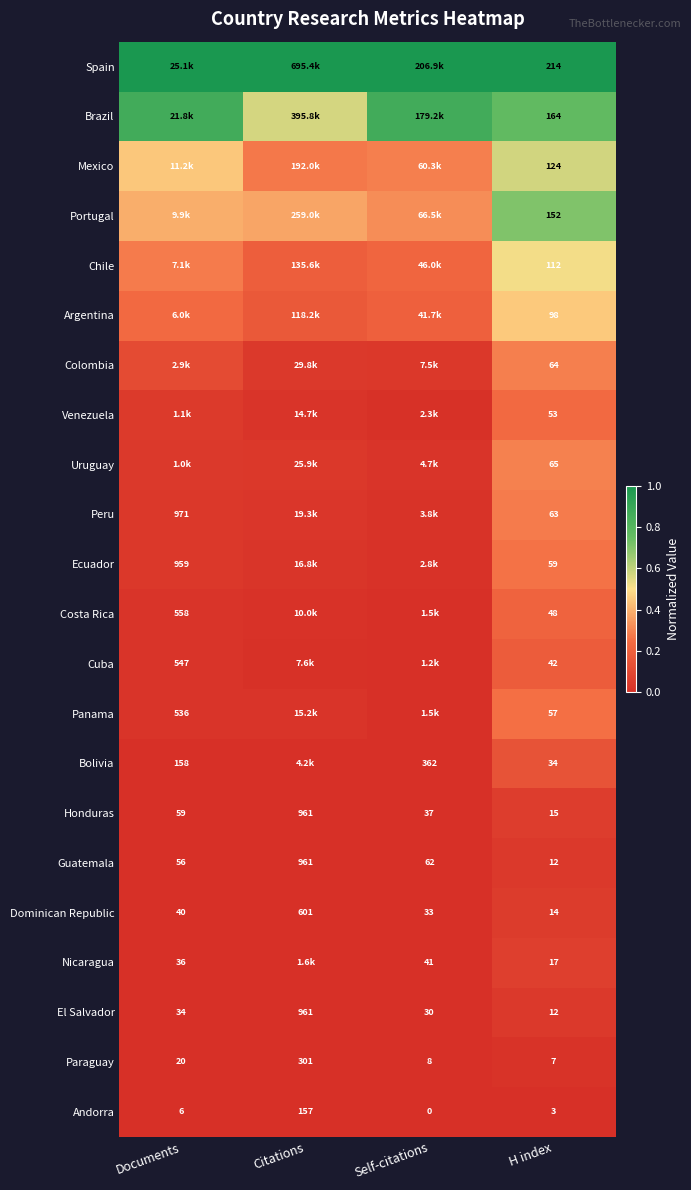

List the labels in order of Paraguay value, largest first.

Citations, Documents, Self-citations, H index